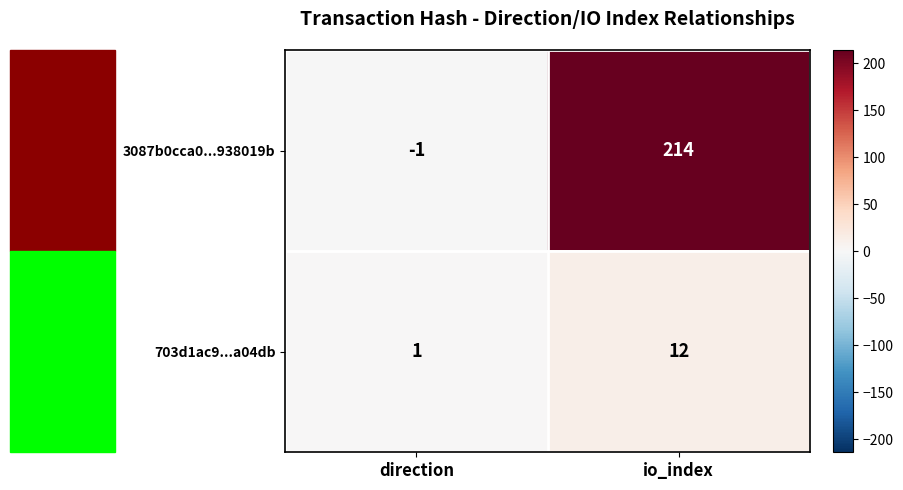

Which series has the largest range (max minus min)?

3087b0cca0...938019b